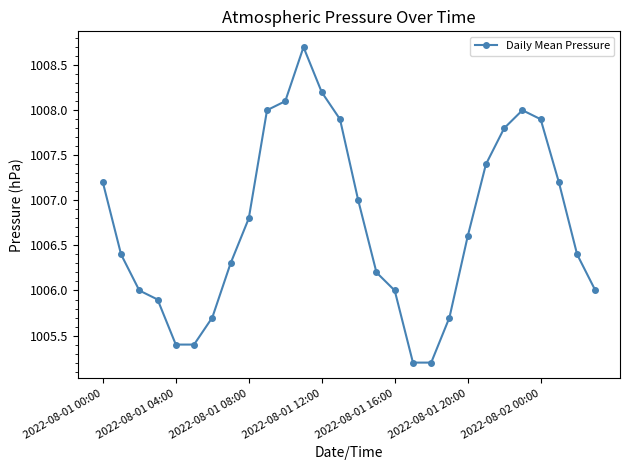

What is the sum of all values?

28188.6